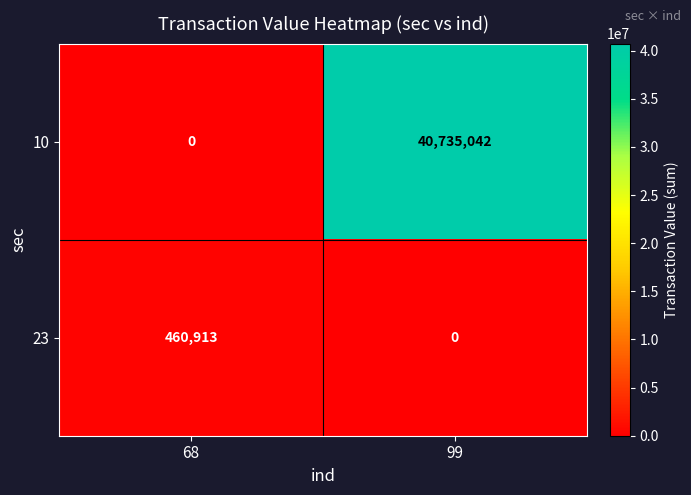

Rank the series at 99 from highest to lowest value.

10, 23